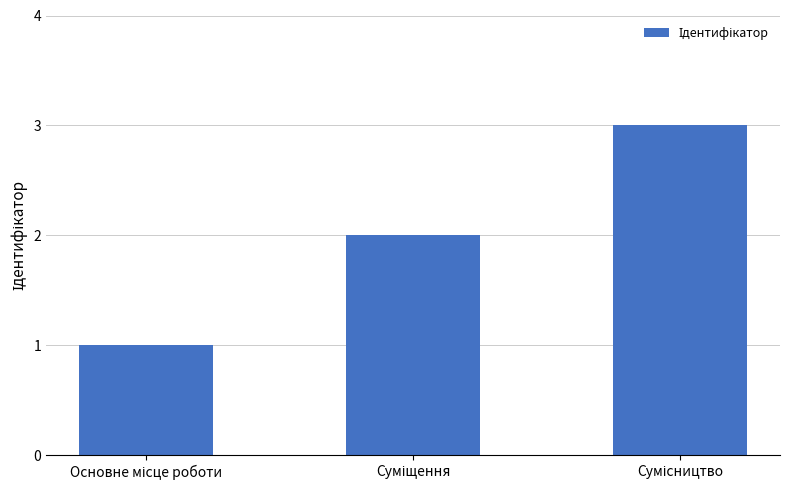

What is the maximum value shown in the chart?

3